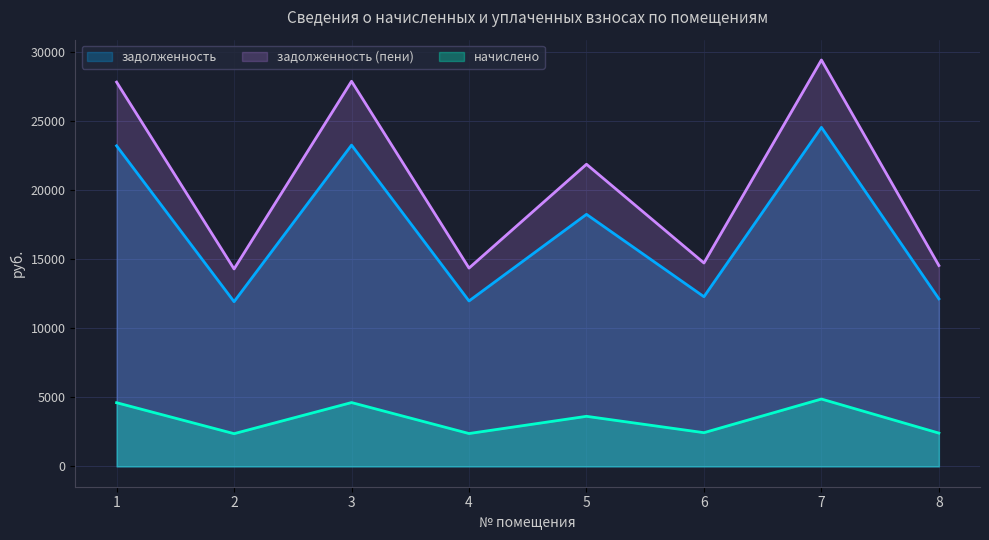

List the labels in order of задолженность (пени) value, smallest first.

2, 4, 8, 6, 5, 1, 3, 7